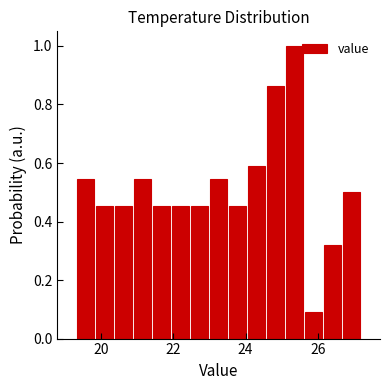

Around what value on the x-axis is the tallest bar? Give the approximate position of its centre, as read against the axis.

25.4